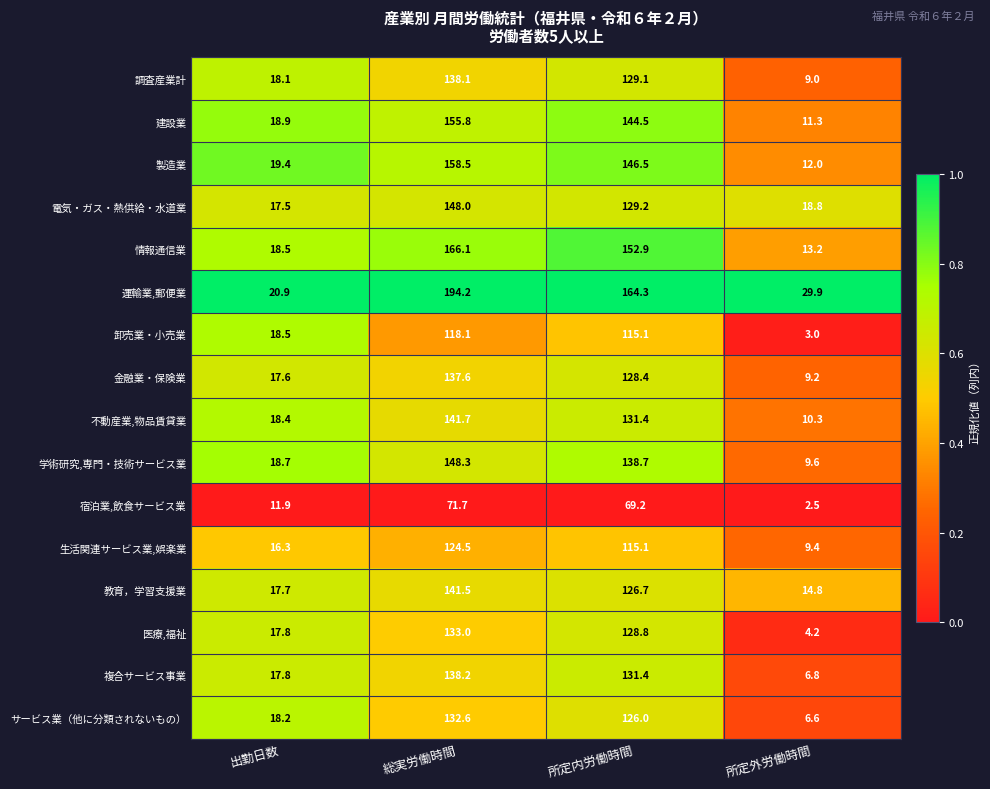

Where is 教育，学習支援業 nearest to the value 78?

所定内労働時間